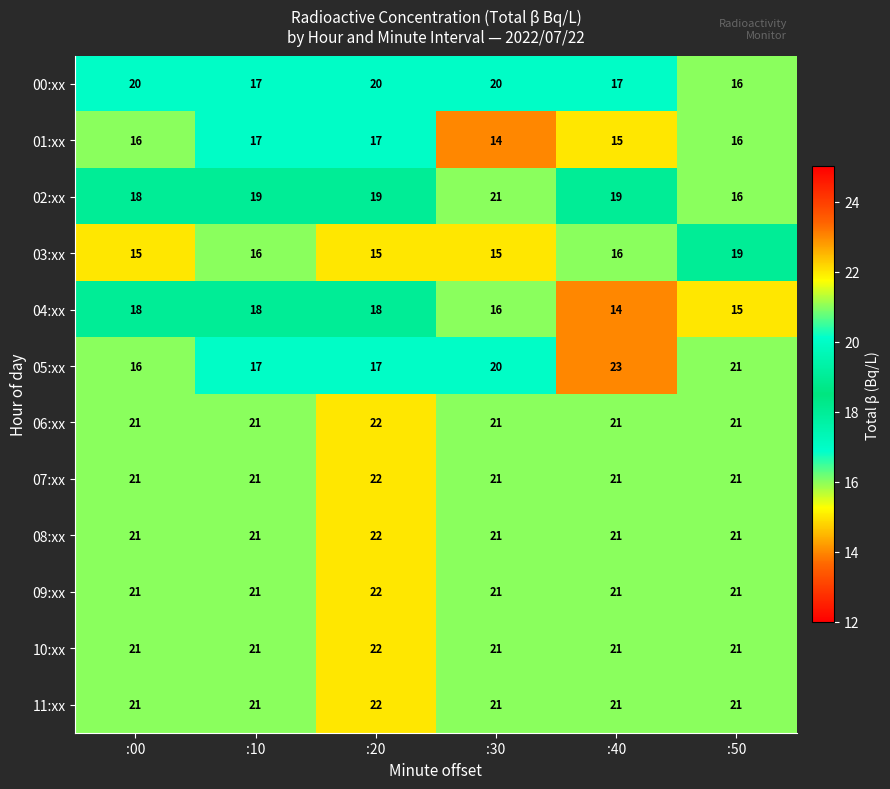

What is the difference between the second highest and minimum values in the 02:xx series?

3